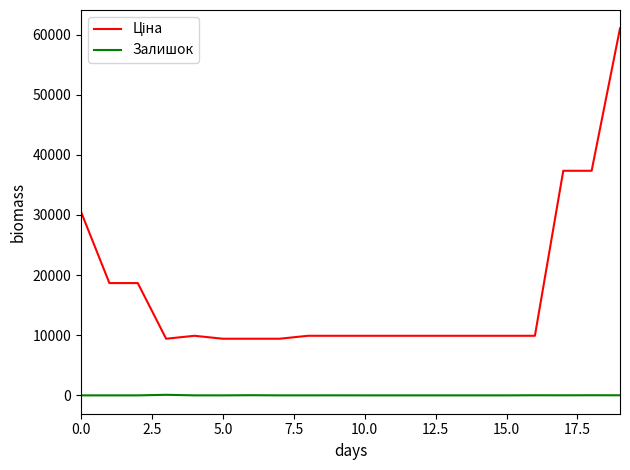

Reading left to right, extract all data points from this chart.

Ціна: 30512.3	18671.5	18671.5	9416.9	9908.5	9416.9	9416.9	9416.9	9908.5	9908.5	9908.5	9908.5	9908.5	9908.5	9908.5	9908.5	9908.5	37343.0	37343.0	61024.7
Залишок: 0.0	0.0	0.0	94.0	3.0	0.0	27.0	1.0	2.0	7.0	0.0	0.0	0.0	0.0	0.0	0.0	19.0	11.0	21.0	16.0